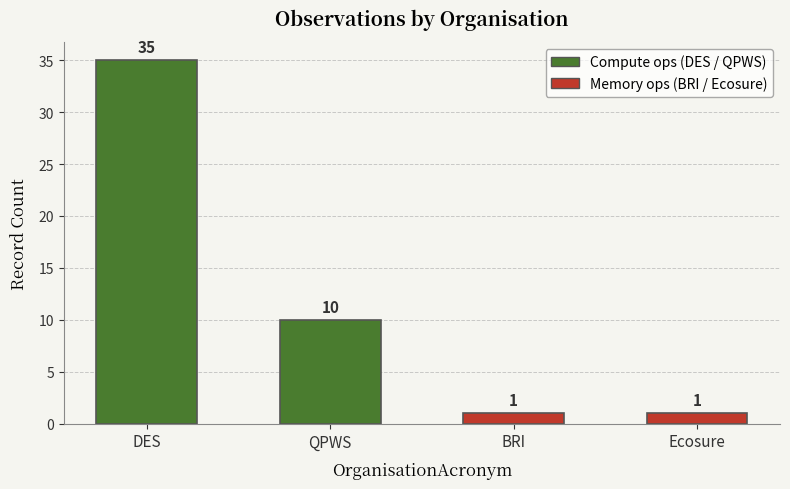

What is the minimum value shown in the chart?

1